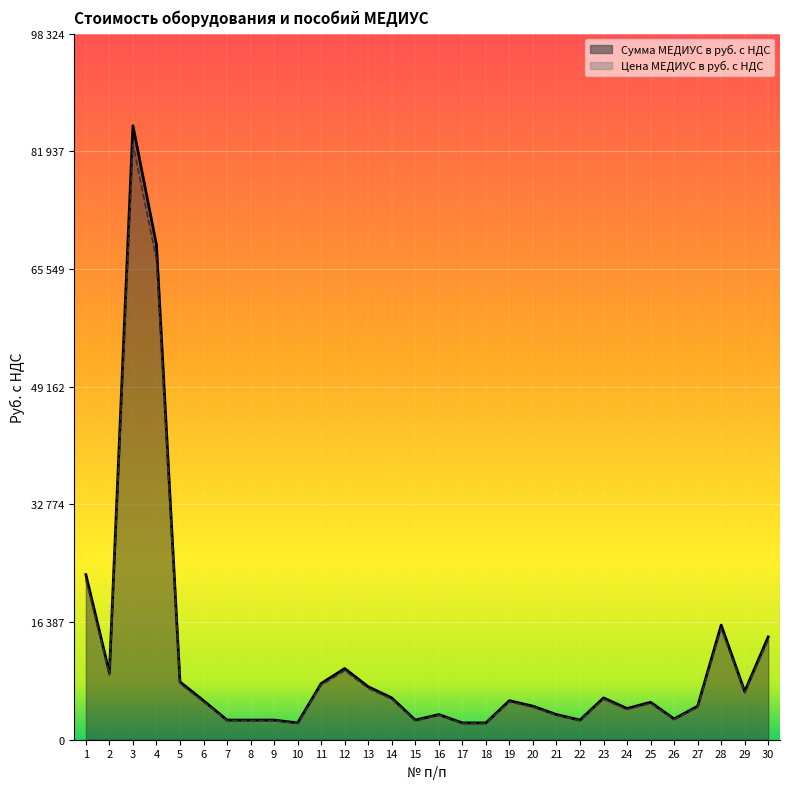

List the series in order of their peak value, lowest first.

Цена МЕДИУС в руб. с НДС, Сумма МЕДИУС в руб. с НДС